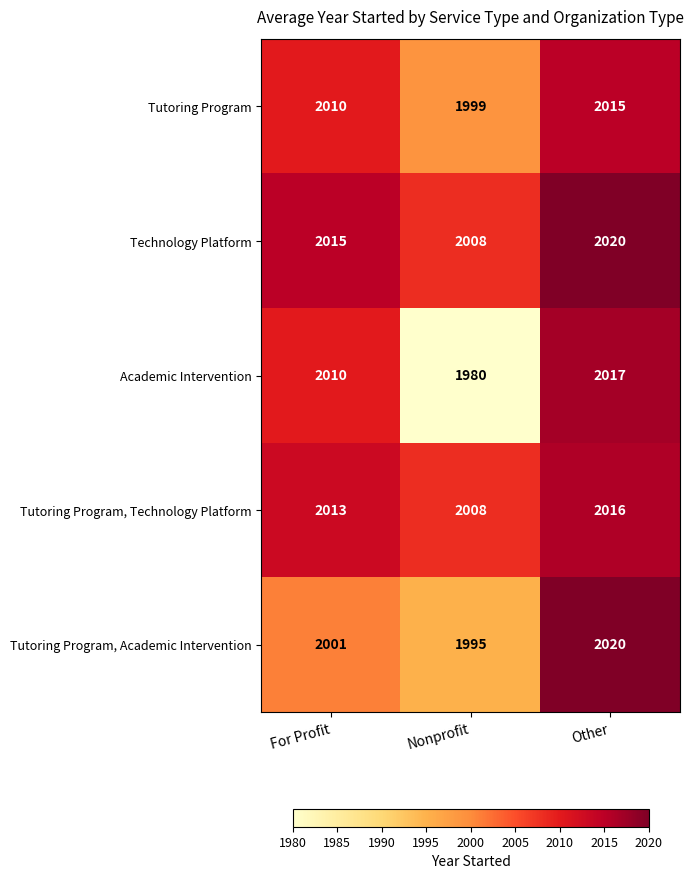

Reading left to right, list all the values displayed in this chart.

Tutoring Program: For Profit=2010	Nonprofit=1999	Other=2015
Technology Platform: For Profit=2015	Nonprofit=2008	Other=2020
Academic Intervention: For Profit=2010	Nonprofit=1980	Other=2017
Tutoring Program, Technology Platform: For Profit=2013	Nonprofit=2008	Other=2016
Tutoring Program, Academic Intervention: For Profit=2001	Nonprofit=1995	Other=2020